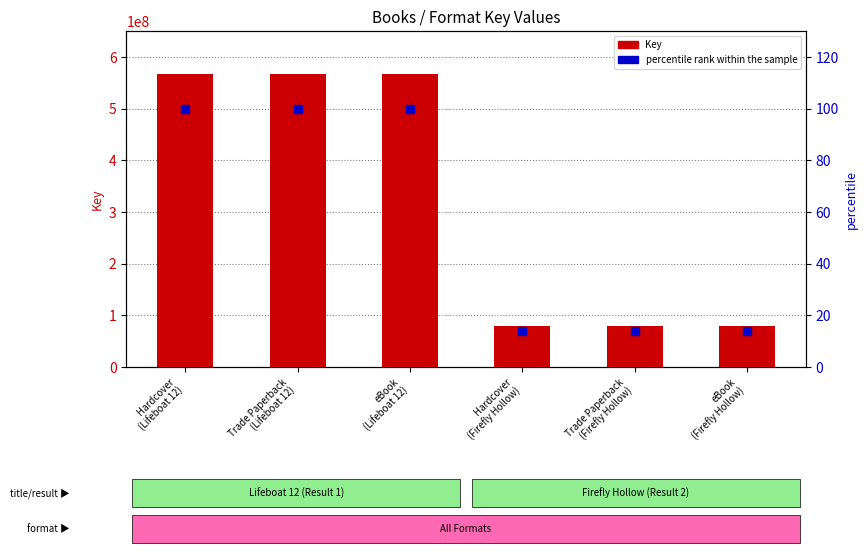

What are all the series names shown in the legend?

Key, percentile rank within the sample